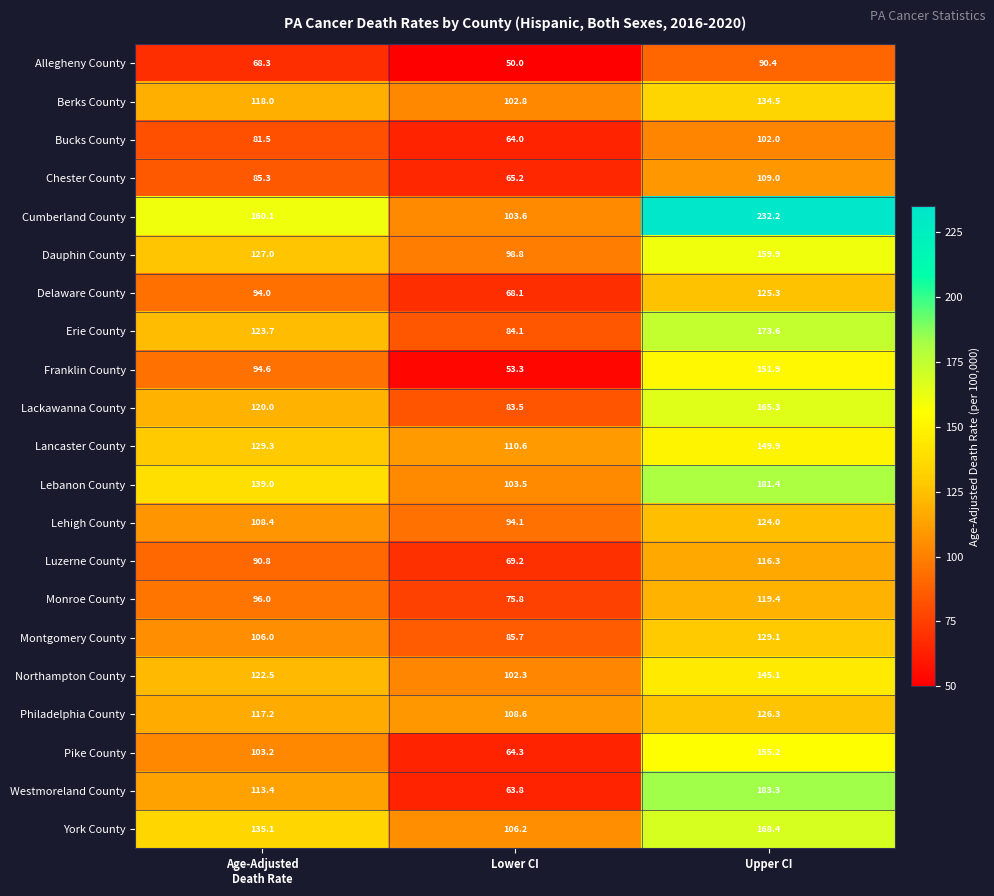

What is the sum of all Luzerne County values?

276.3